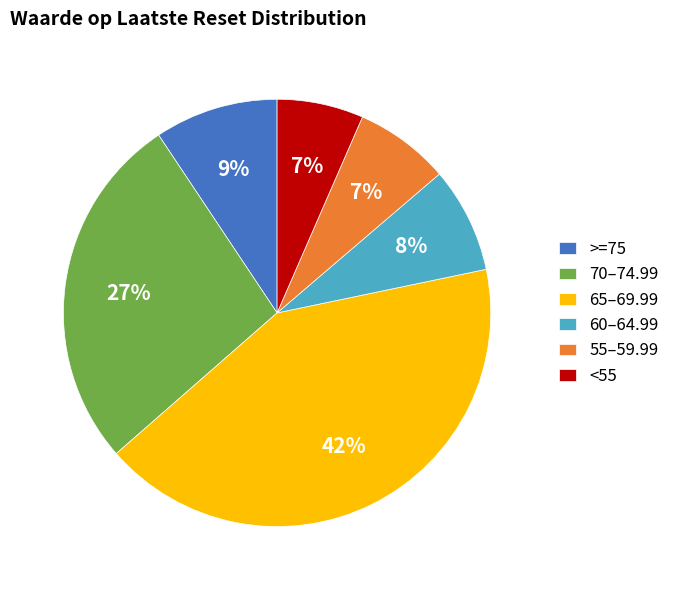

What is the largest slice in the pie chart?

65–69.99